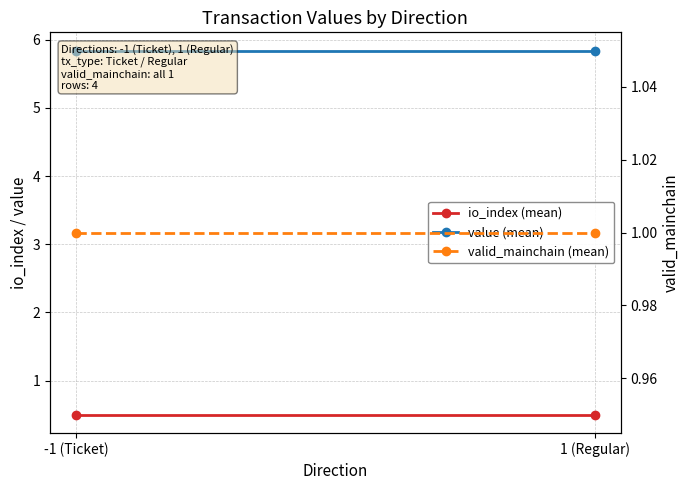

Reading right to left, what are all the values shown in this chart?

io_index (mean): 1 (Regular)=0.5	-1 (Ticket)=0.5
value (mean): 1 (Regular)=5.8	-1 (Ticket)=5.8
valid_mainchain (mean): 1 (Regular)=1.0	-1 (Ticket)=1.0